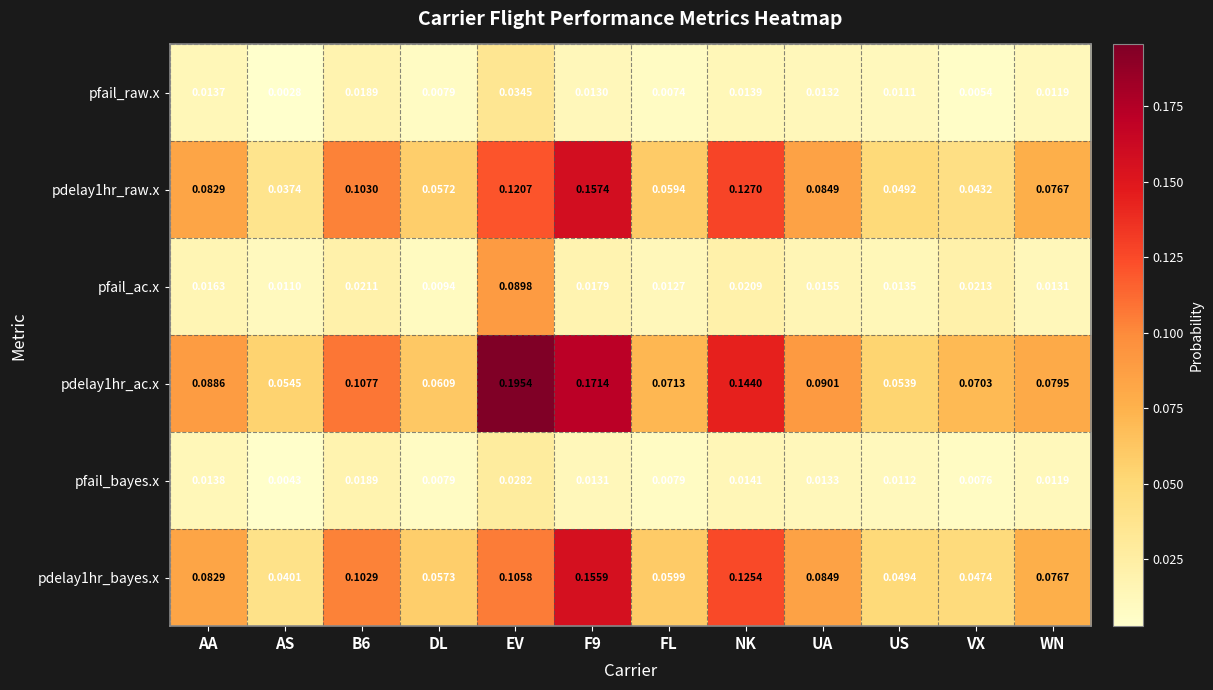

At which category is the sum across all series the highest?

EV